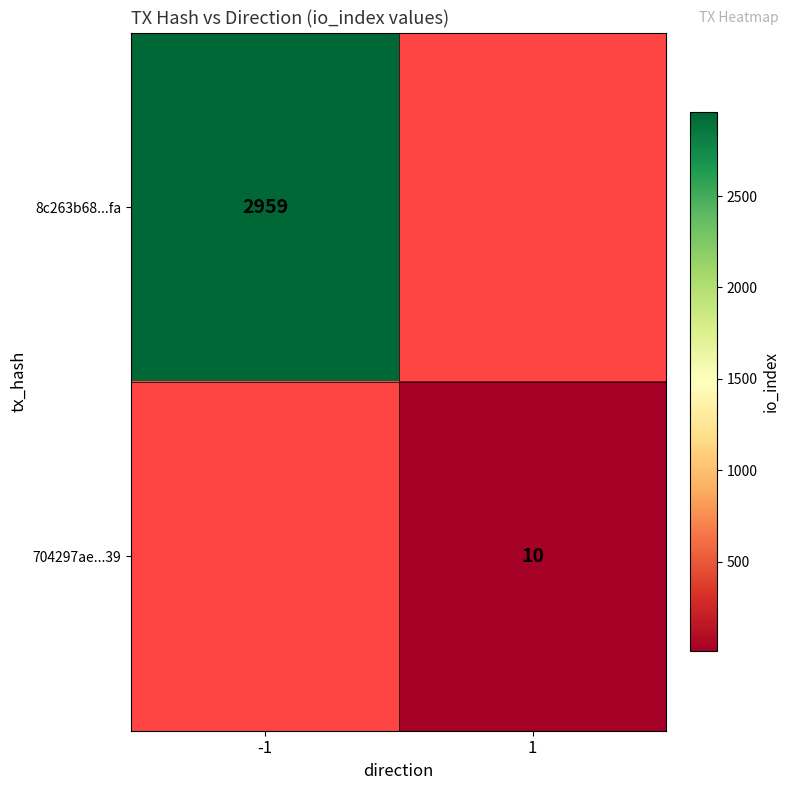

True or false: 704297ae...39 has a value of 10 at 1.

True